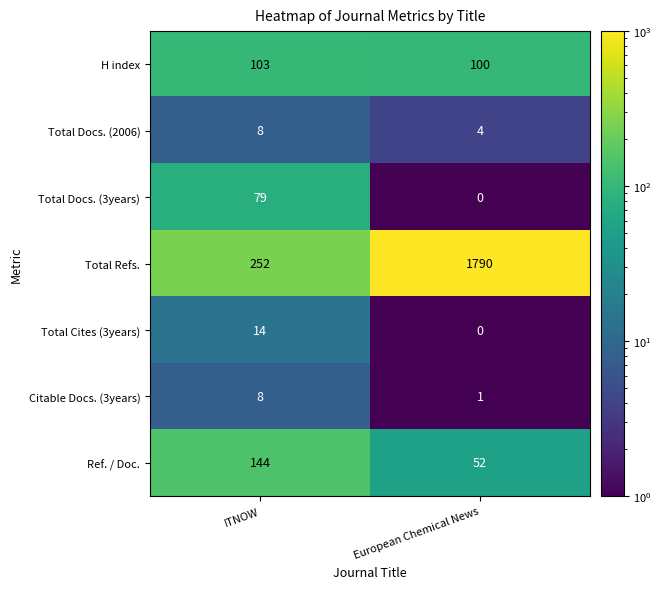

Rank the categories by Total Docs. (2006) value from highest to lowest.

ITNOW, European Chemical News